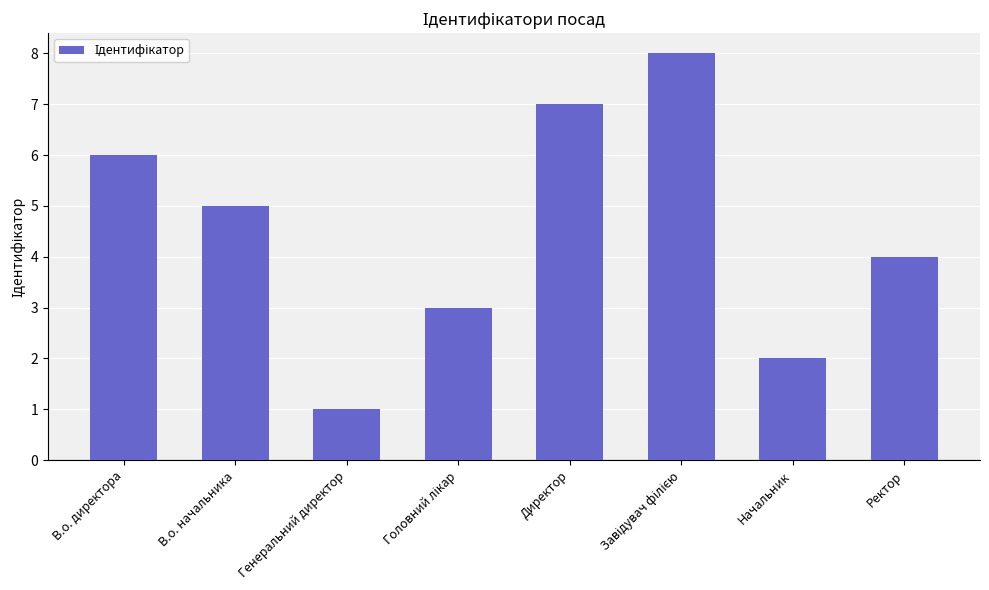

Between Начальник and Генеральний директор, which is larger?

Начальник